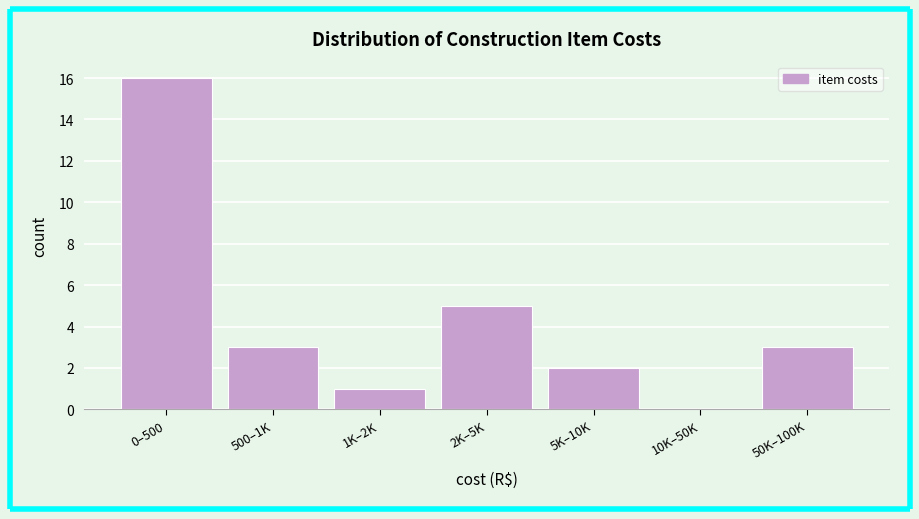

Reading left to right, transcribe all the data shown in this chart.

0–500=16	500–1K=3	1K–2K=1	2K–5K=5	5K–10K=2	10K–50K=0	50K–100K=3